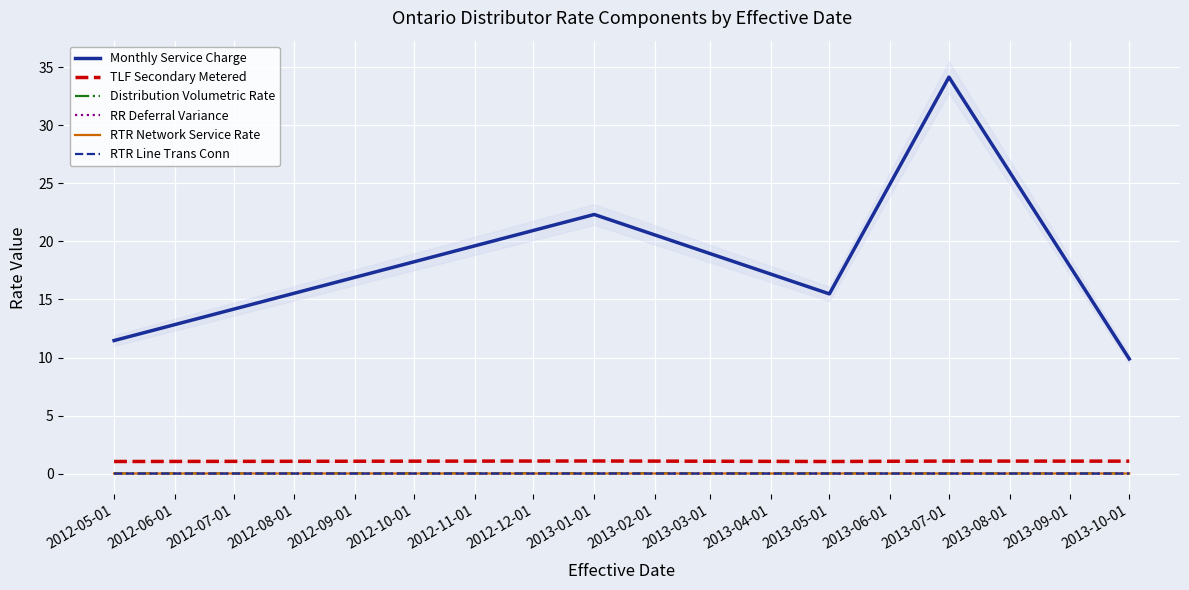

True or false: Distribution Volumetric Rate and TLF Secondary Metered cross at least once.

False